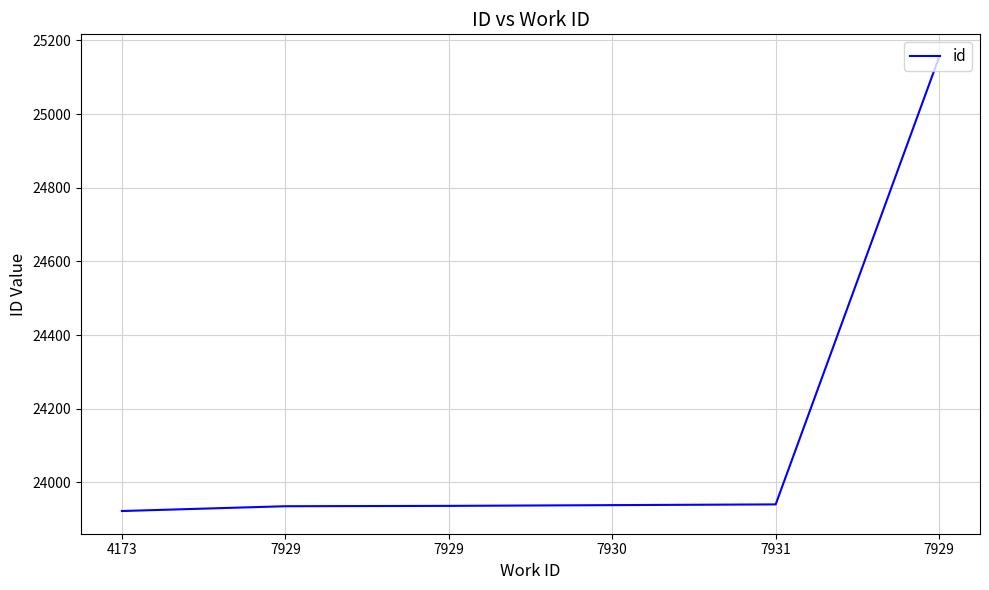

The value at 7931 is 23940. True or false?

True